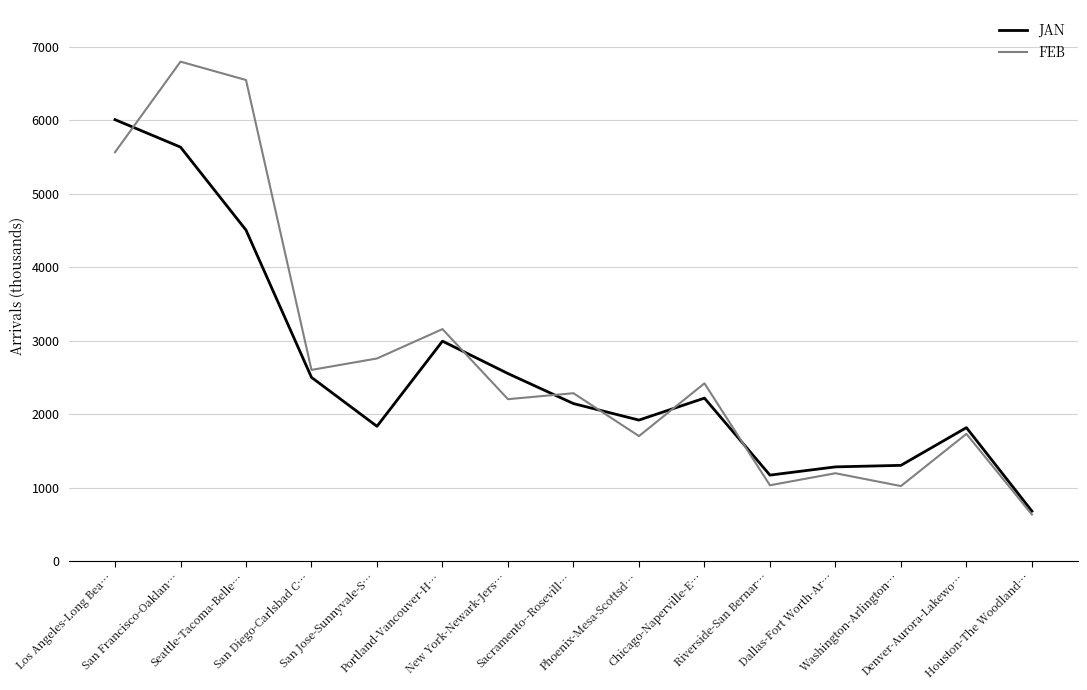

What are all the series names shown in the legend?

JAN, FEB